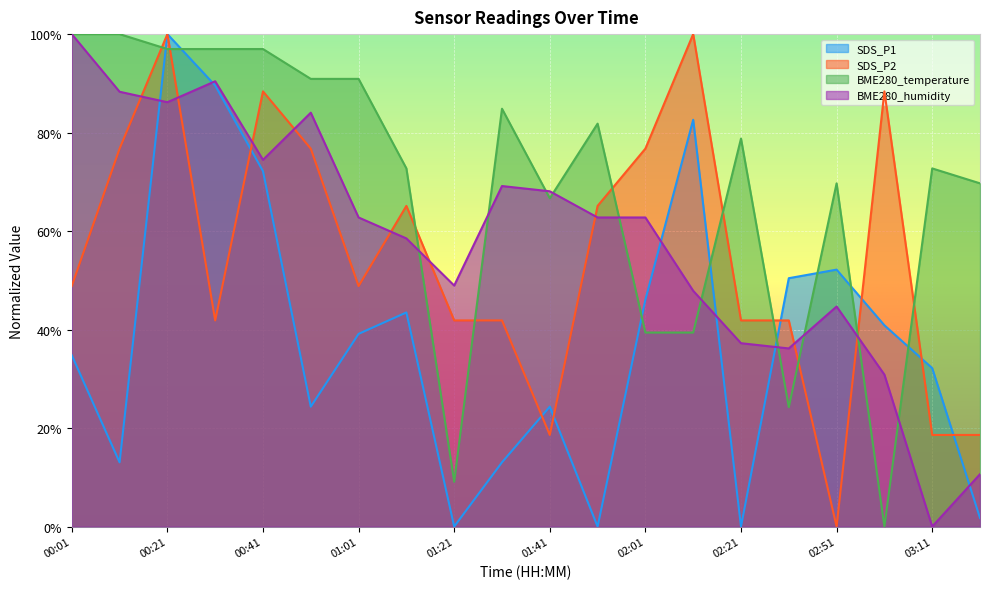

What is the label of the 10th point from the left?

01:31